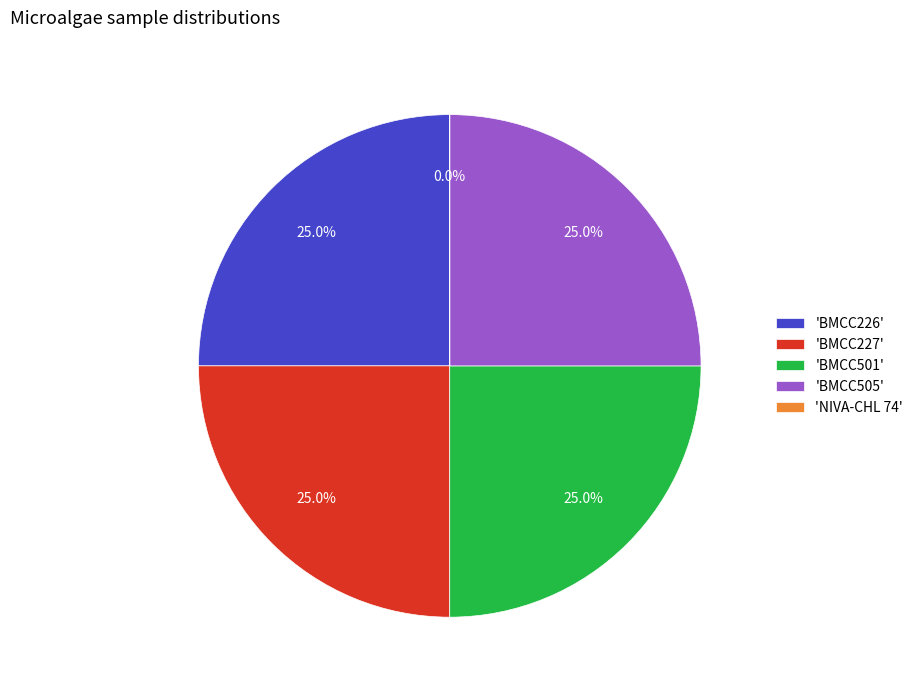

Is there any slice that represents more than half of the pie?

No